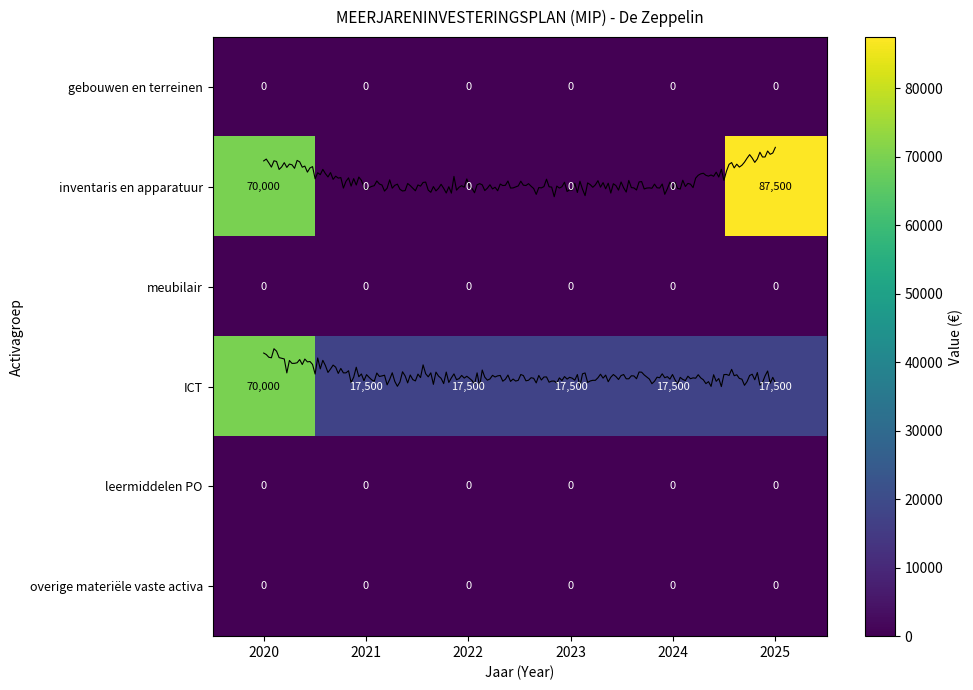

Reading left to right, what are all the values shown in this chart?

gebouwen en terreinen: 0	0	0	0	0	0
inventaris en apparatuur: 70000	0	0	0	0	87500
meubilair: 0	0	0	0	0	0
ICT: 70000	17500	17500	17500	17500	17500
leermiddelen PO: 0	0	0	0	0	0
overige materiële vaste activa: 0	0	0	0	0	0